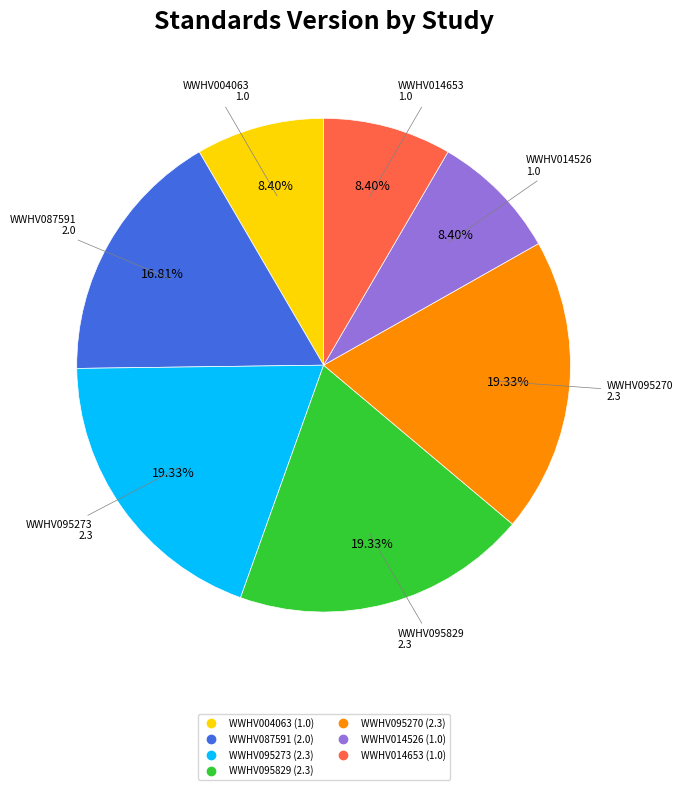

Do WWHV095829 and WWHV014653 together represent more than half of the pie?

No